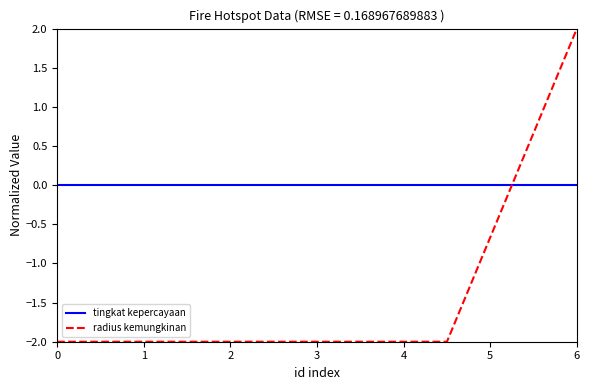

After their last crossing, which series has the higher values: tingkat kepercayaan or radius kemungkinan?

radius kemungkinan